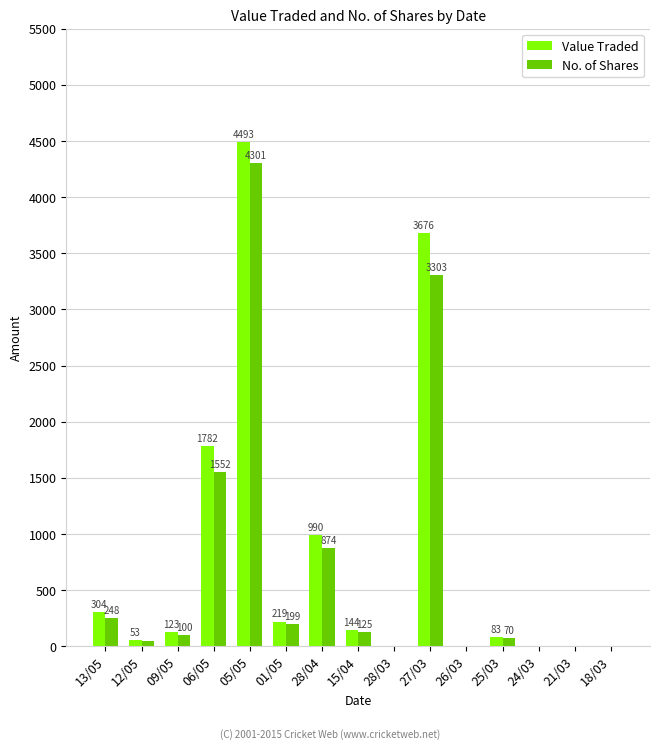

What is the sum of all Value Traded values?

11873